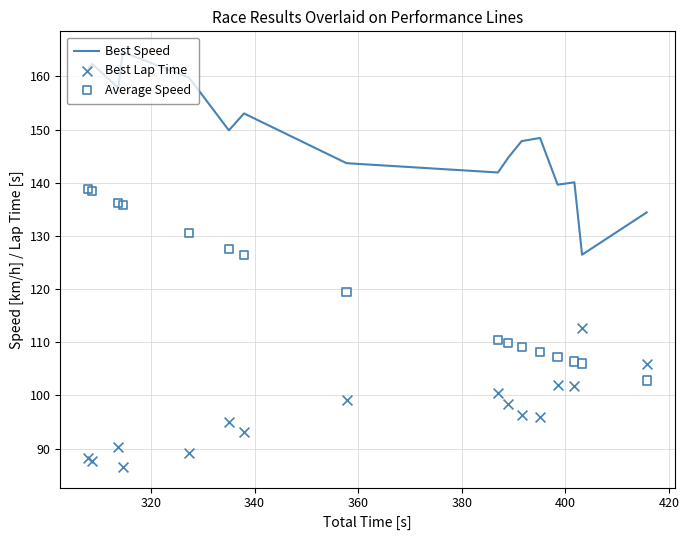

What is the highest value of the Best Speed series?

164.6